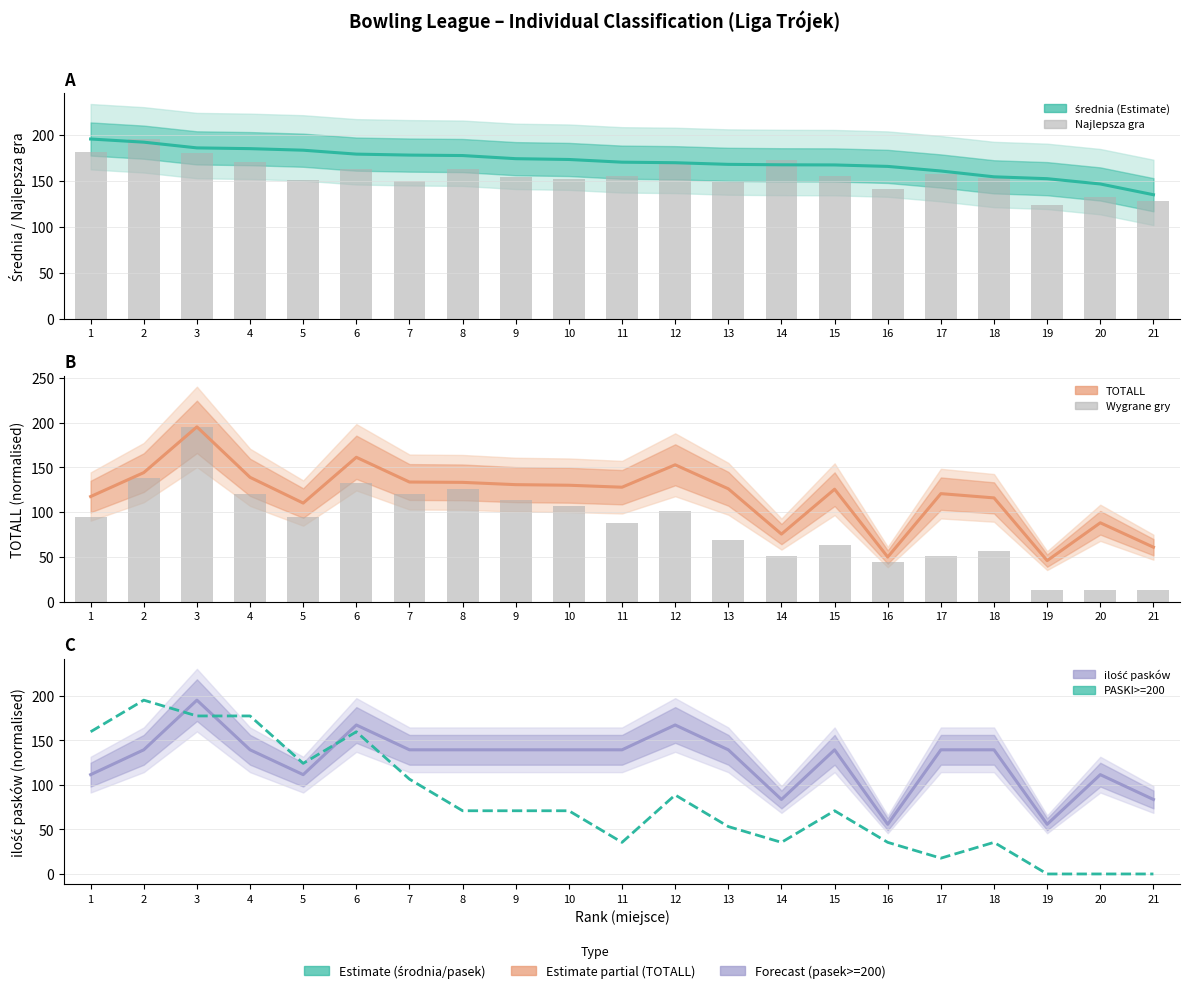

What is the greatest value displayed?

195.3